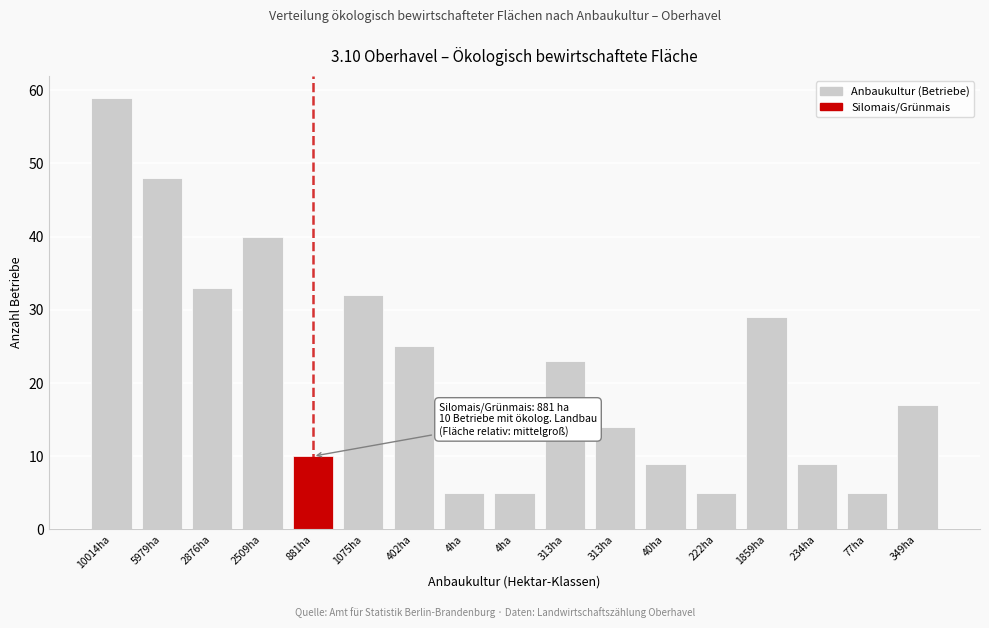

Count the number of data series in this chart.

1